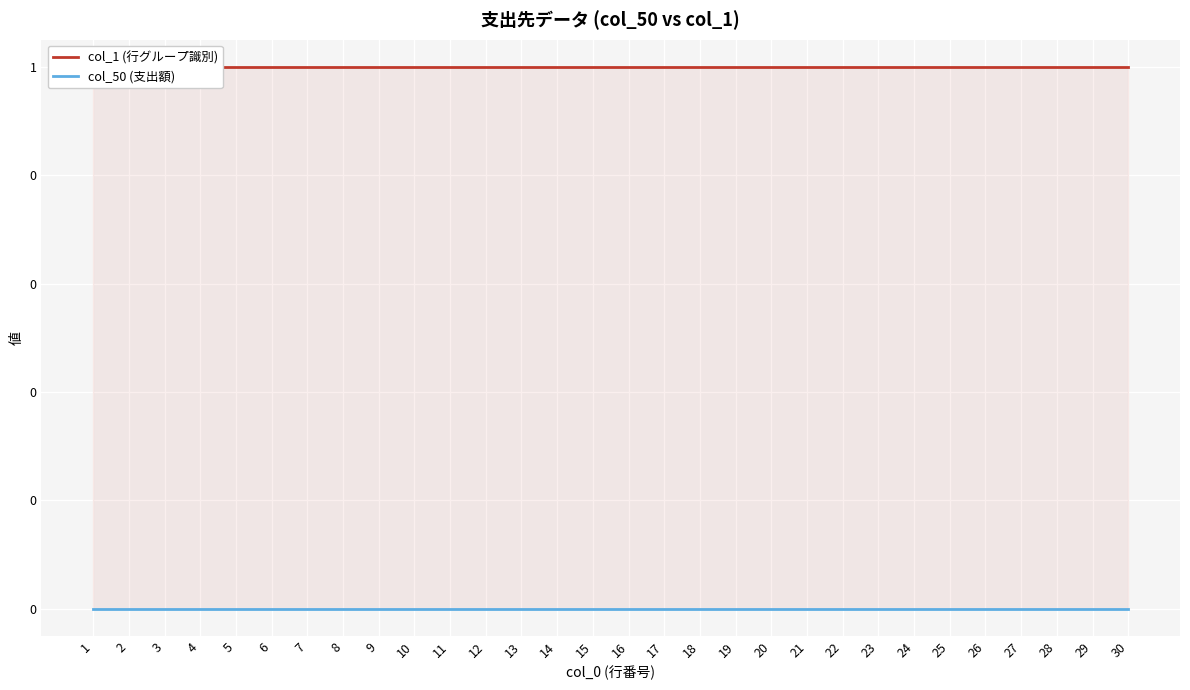

True or false: col_50 (支出額) and col_1 (行グループ識別) intersect in this chart.

False